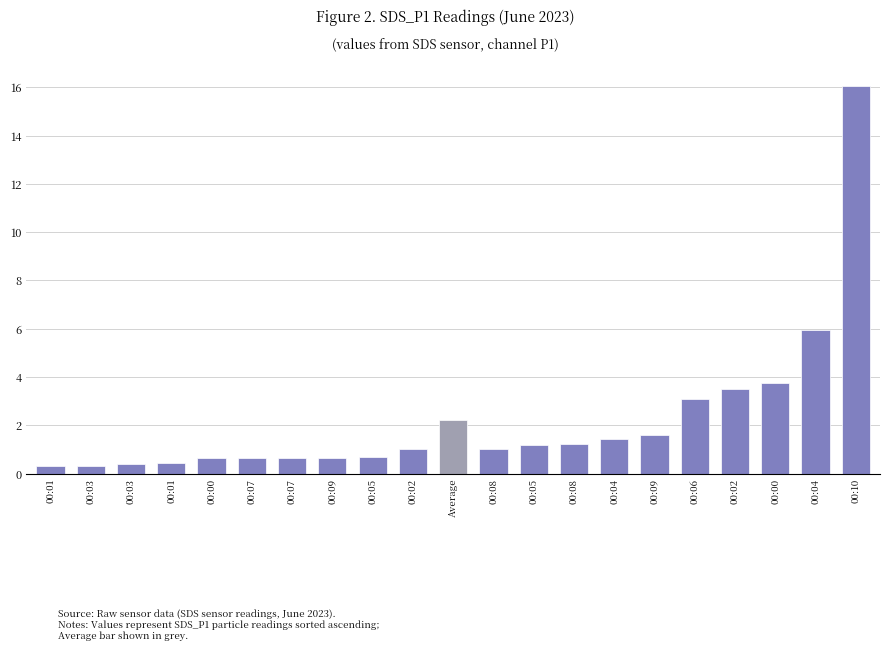

Reading left to right, extract all data points from this chart.

0.3	0.3	0.4	0.5	0.6	0.7	0.7	0.7	0.7	1.0	2.2	1.0	1.2	1.2	1.4	1.6	3.1	3.5	3.8	6.0	16.1